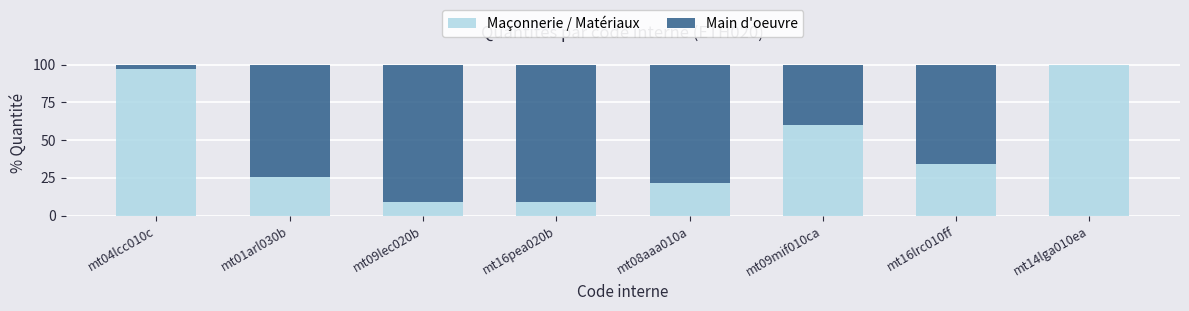

Reading left to right, what are the values for Maçonnerie / Matériaux?

mt04lcc010c=97.1	mt01arl030b=25.6	mt09lec020b=9.1	mt16pea020b=9.1	mt08aaa010a=21.9	mt09mif010ca=60.0	mt16lrc010ff=34.4	mt14lga010ea=100.0